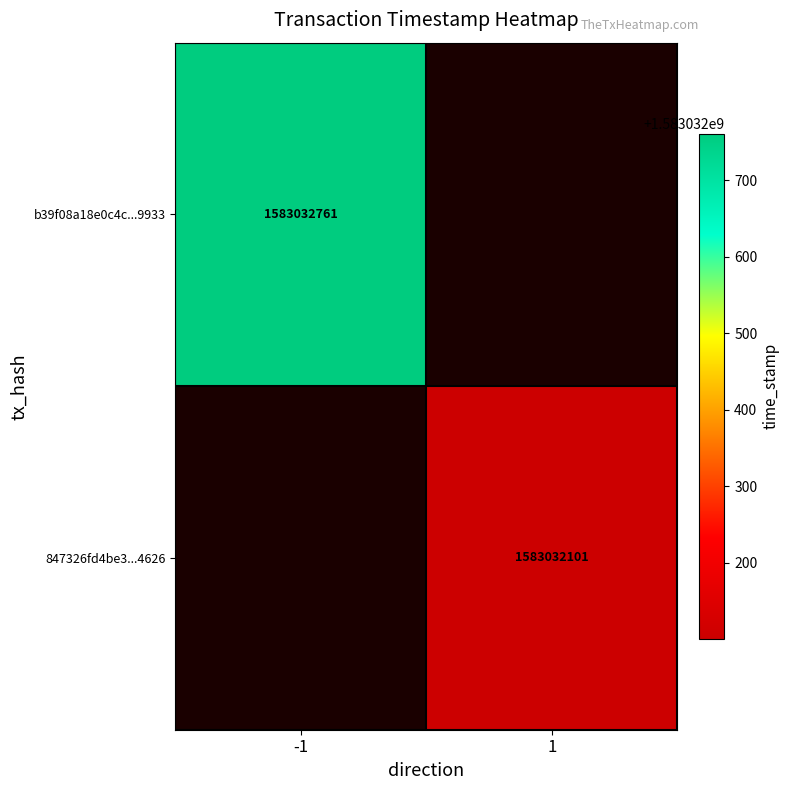

Reading left to right, transcribe all the data shown in this chart.

b39f08a18e0c4c101933938e0b553b349c09933: -1	1583032761
847326fd4be3397c3840962ea87969e8ed04626: 1	1583032101